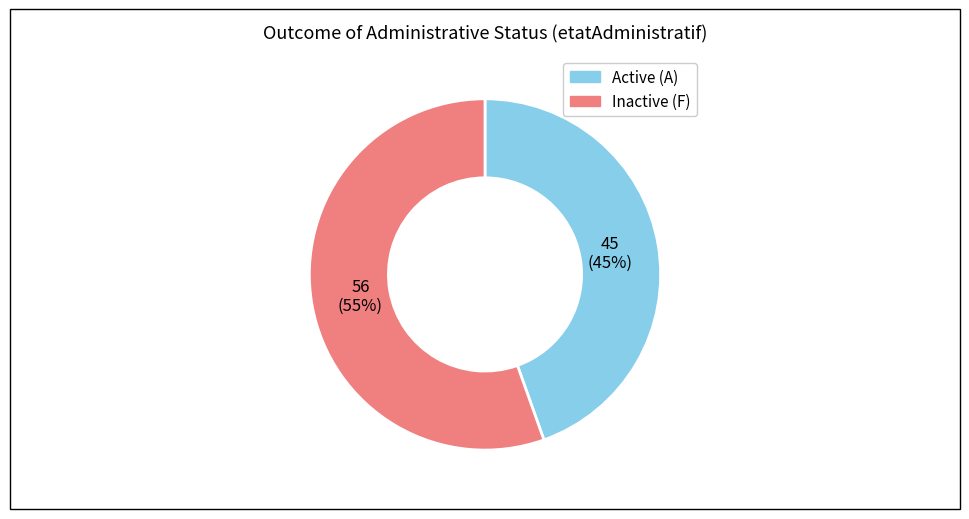

How many segments does this pie chart have?

2